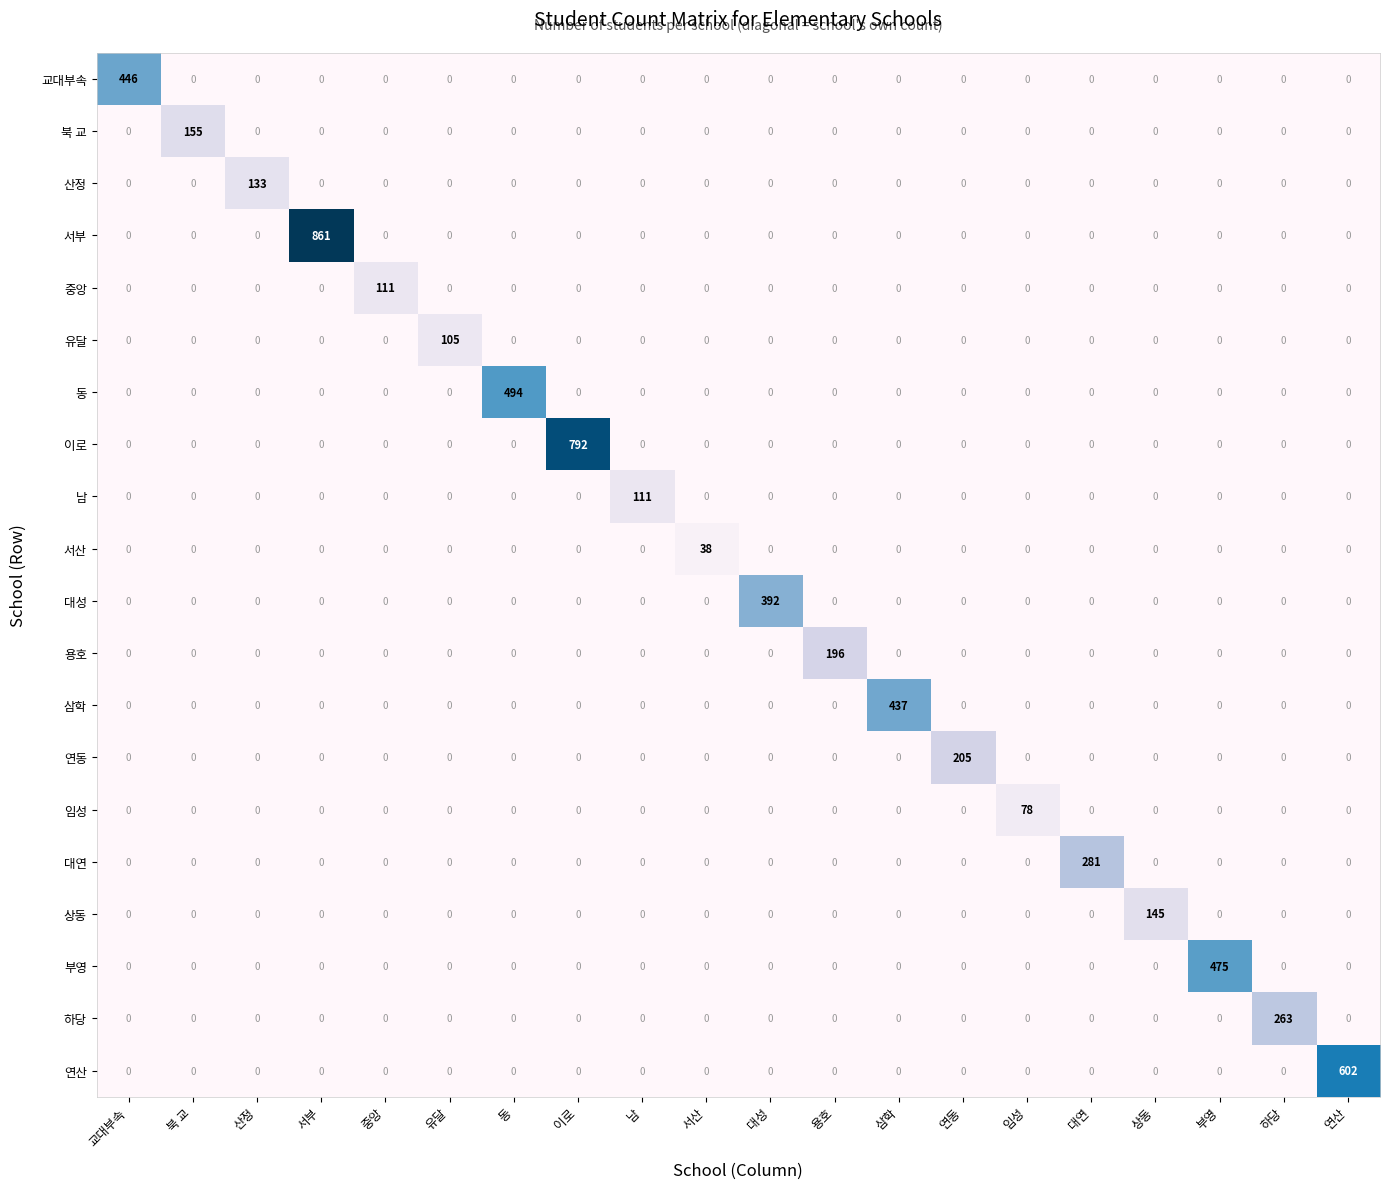

True or false: 서부 has a value of -522 at 부영.

False